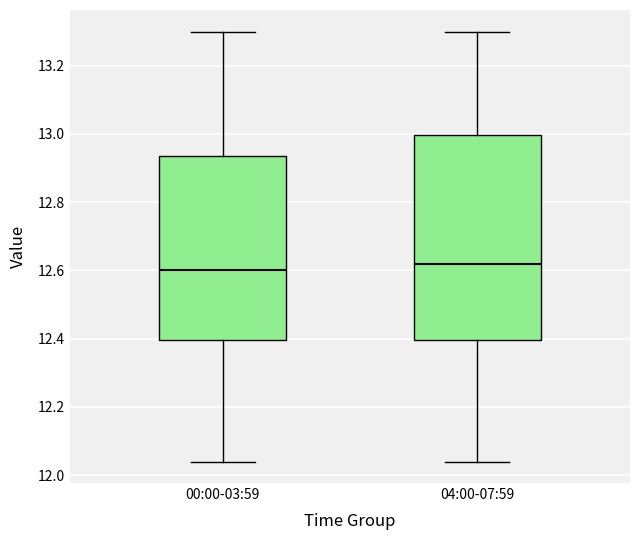

Reading left to right, read every box against the y-axis: the position of its median line, the range the box covers, and the ends of its whiskers. The values are not printed on the chart, so give them approximately, as read against the axis.

00:00-03:59: median 12.60, box 12.40 to 12.94, whiskers 12.04 to 13.30
04:00-07:59: median 12.62, box 12.40 to 13.00, whiskers 12.04 to 13.30